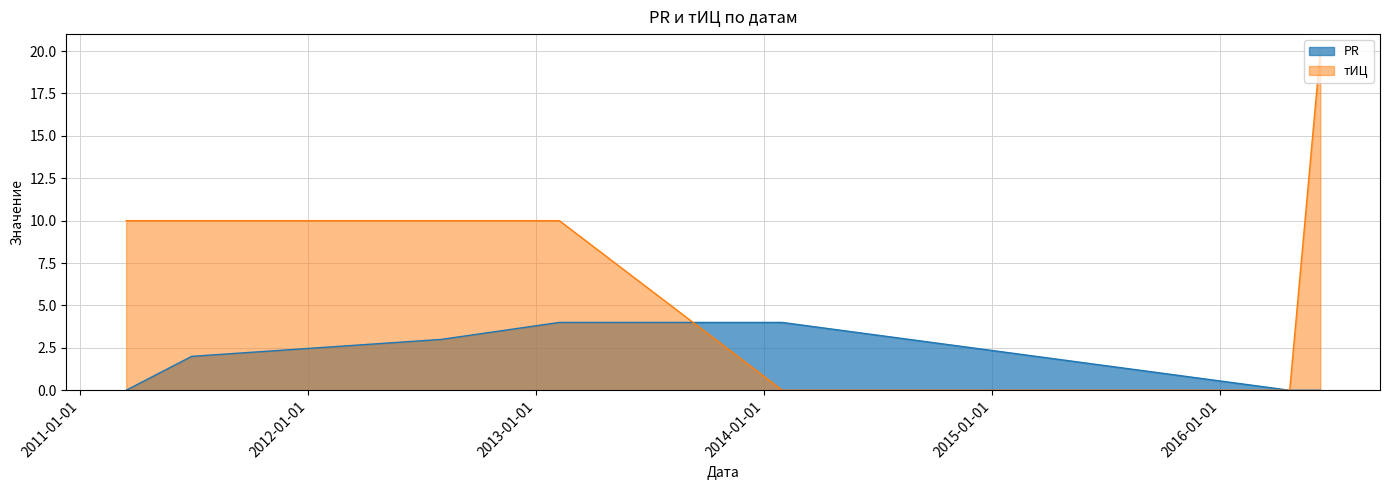

What are all the series names shown in the legend?

PR, тИЦ